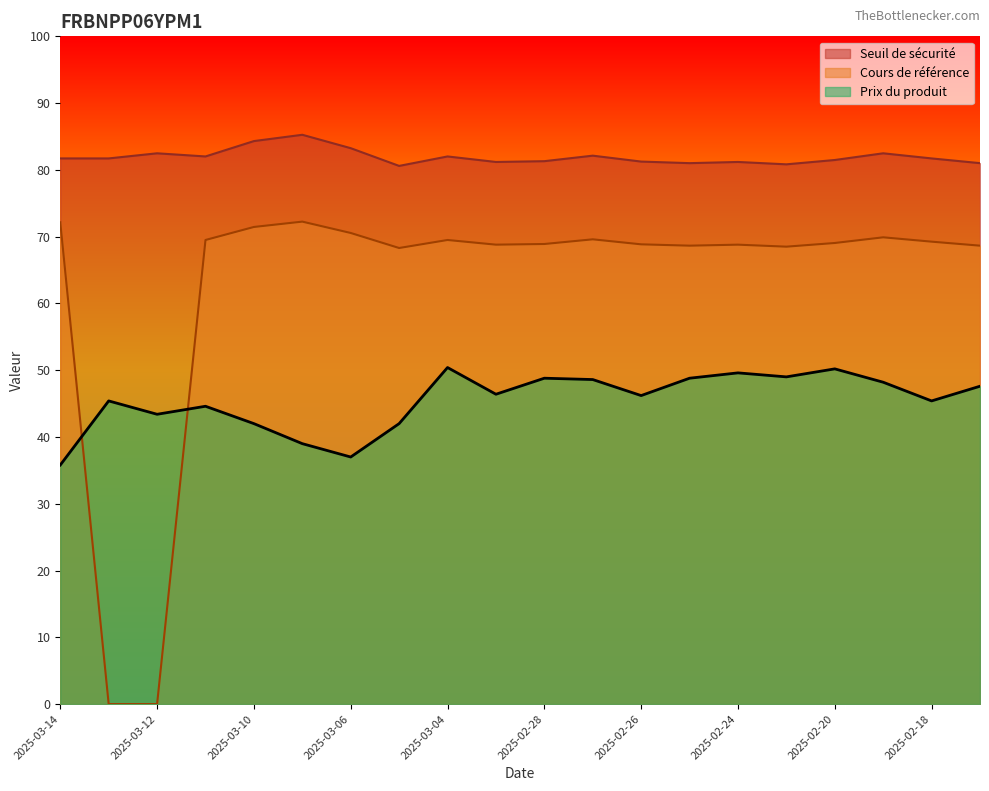

Between which two adjacent categories do Cours de référence and Prix du produit first intersect?

2025-03-14 and 2025-03-13